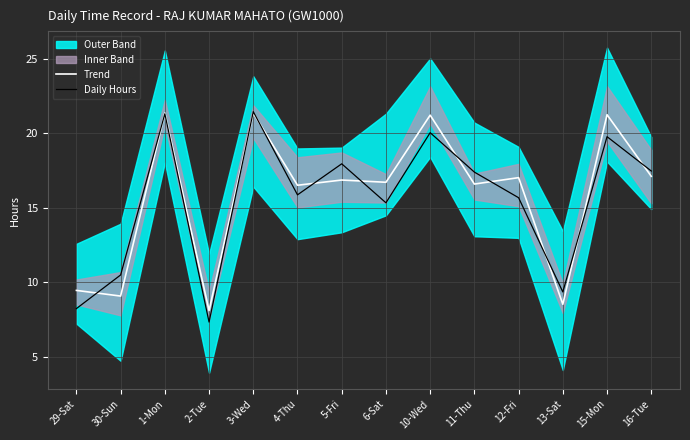

What is the greatest value displayed?

21.5